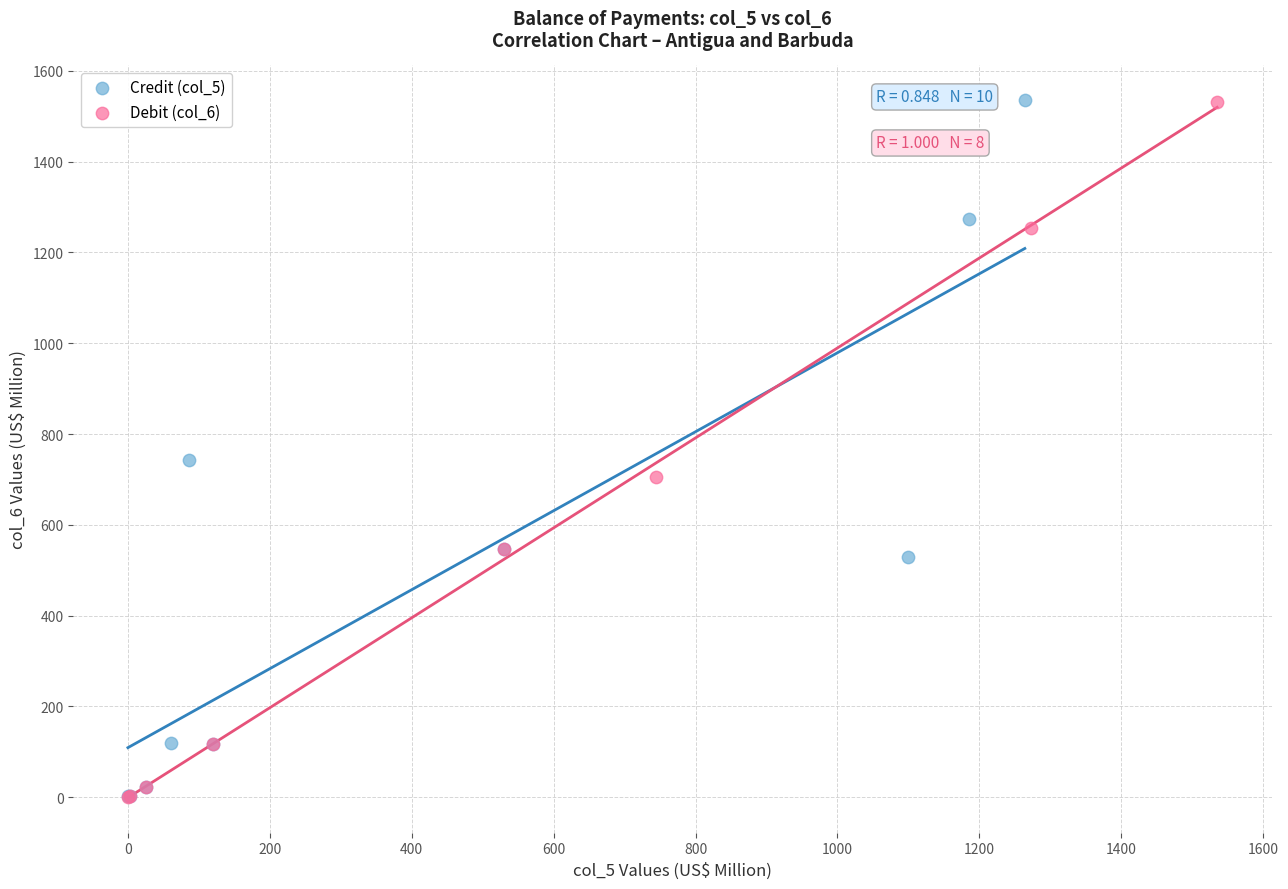

Which series has the widest spread of Y values?

Credit (col_5)